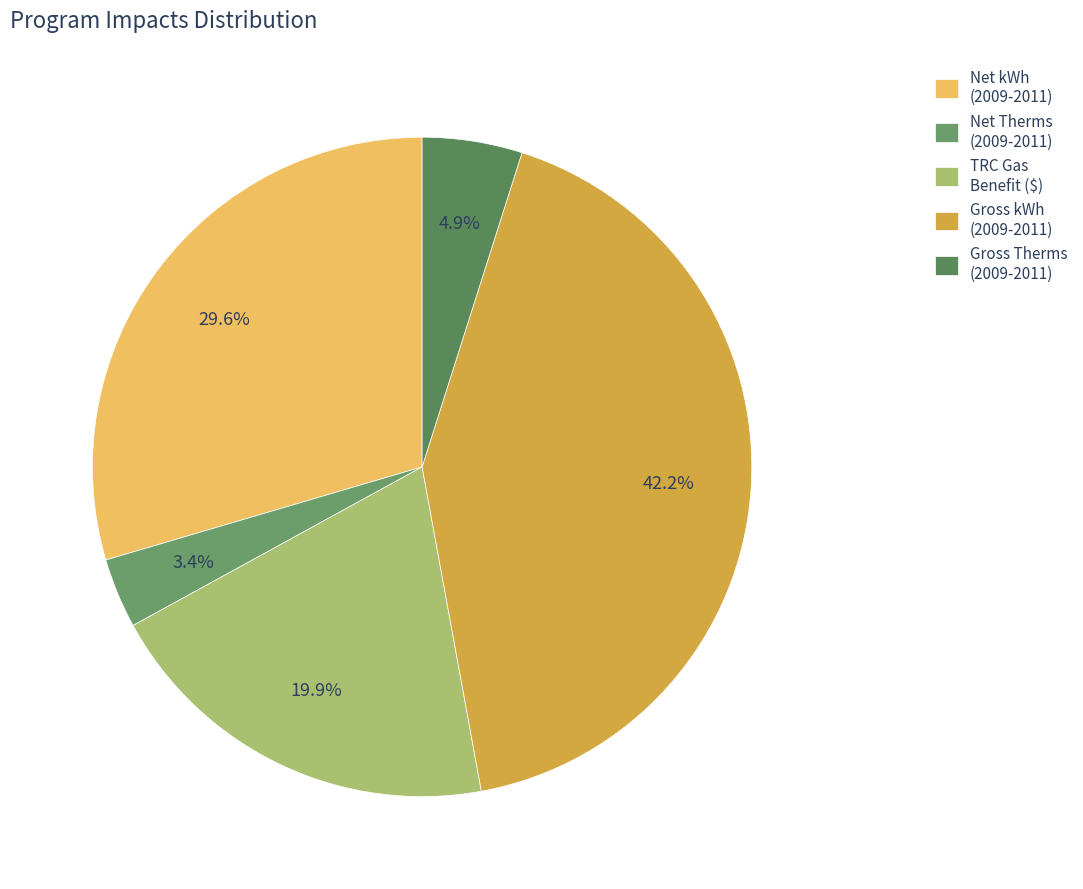

How many slices are in this pie chart?

5